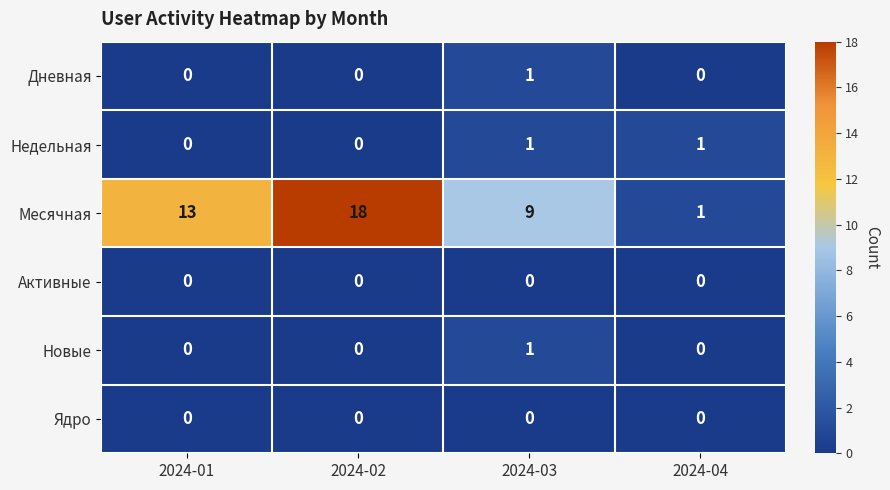

The Месячная series shows 1 at 2024-04. True or false?

True